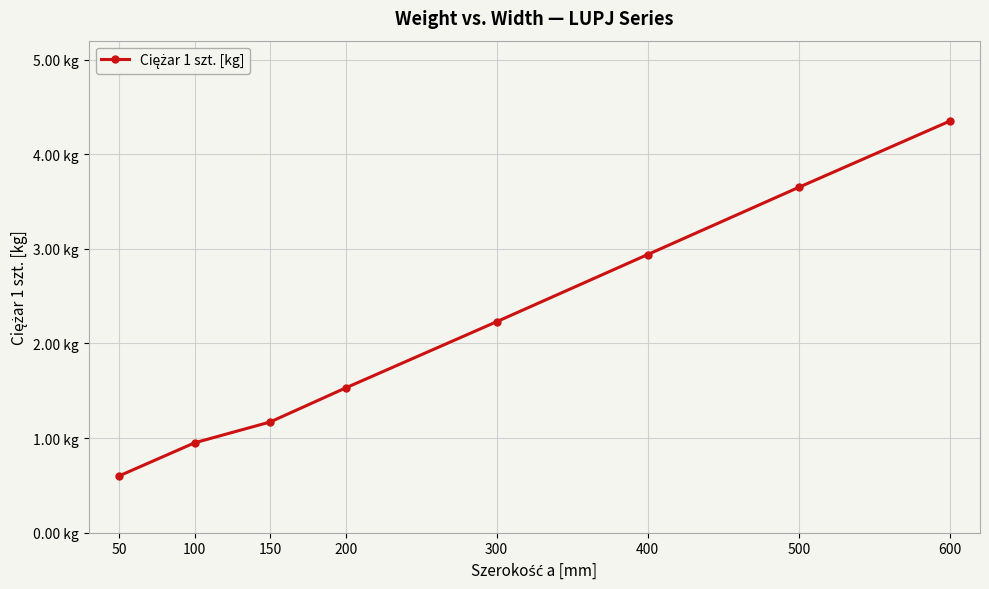

Is this an area chart (filled region under the line)?

No